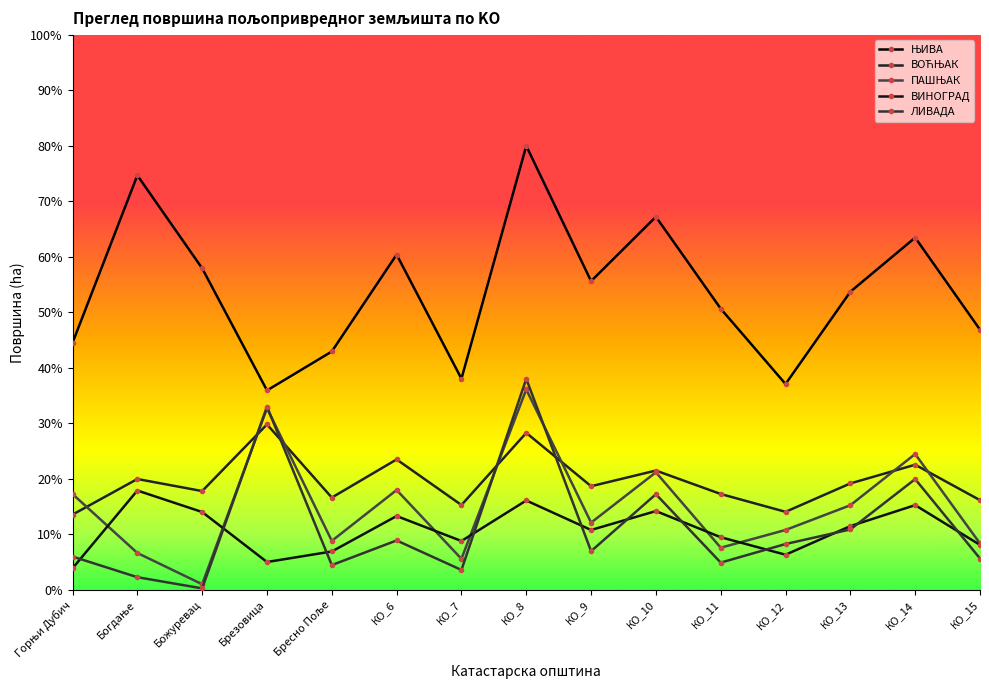

At which category does ЊИВА reach its first local peak?

Богдање